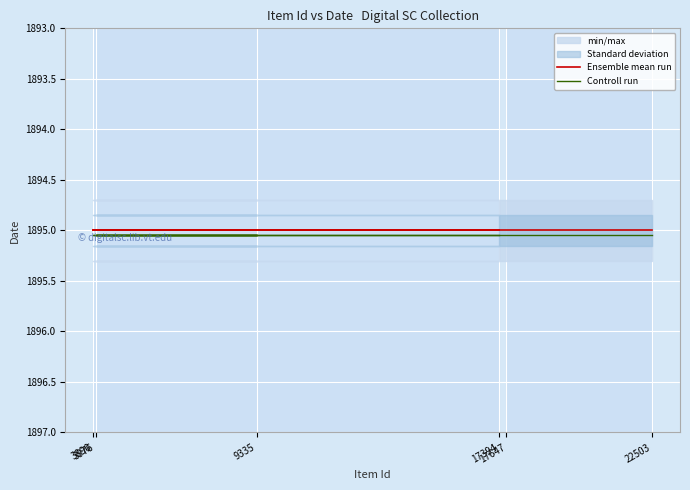

Which series has the largest total across all categories?

Controll run